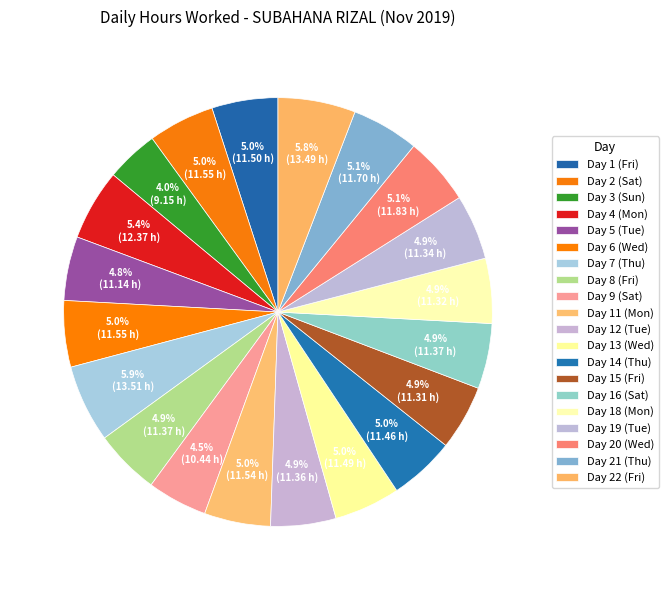

Is Day 15 (Fri) the majority of the pie?

No